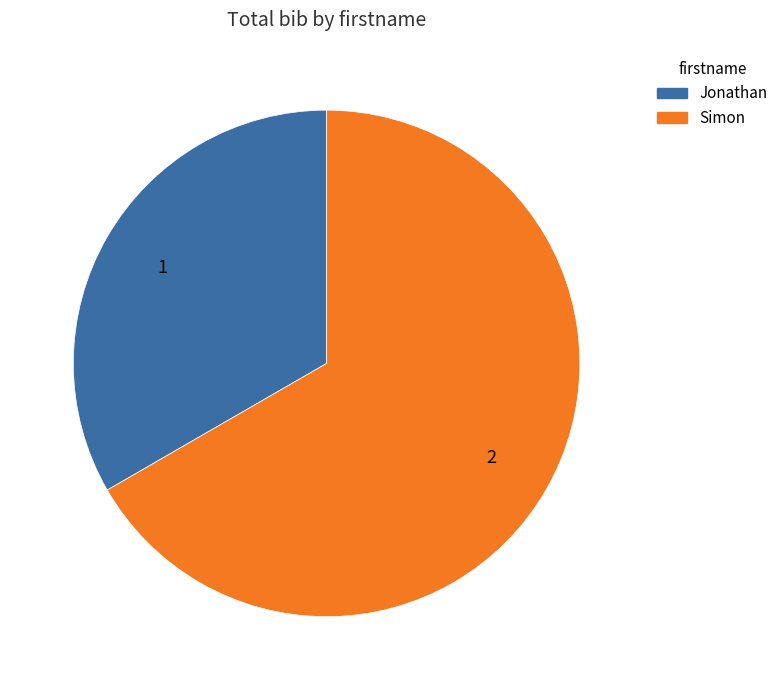

Combined, do Jonathan and Simon account for over 50%?

Yes